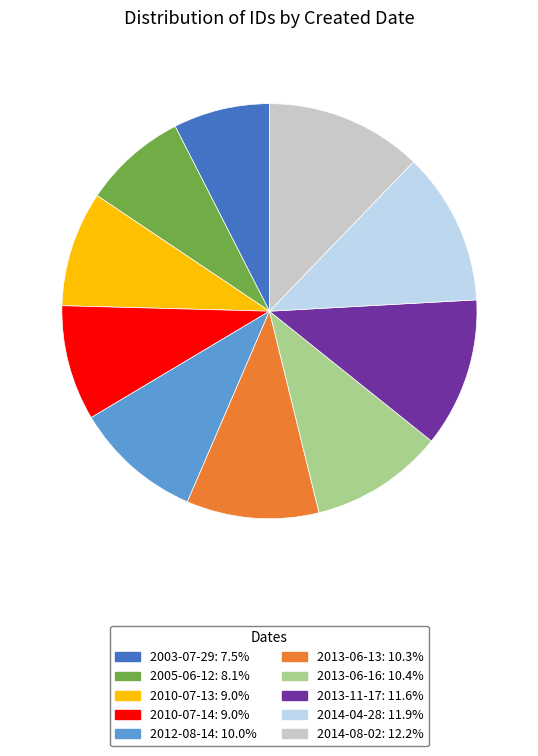

The 2013-06-13 slice represents 1% of the pie. True or false?

False